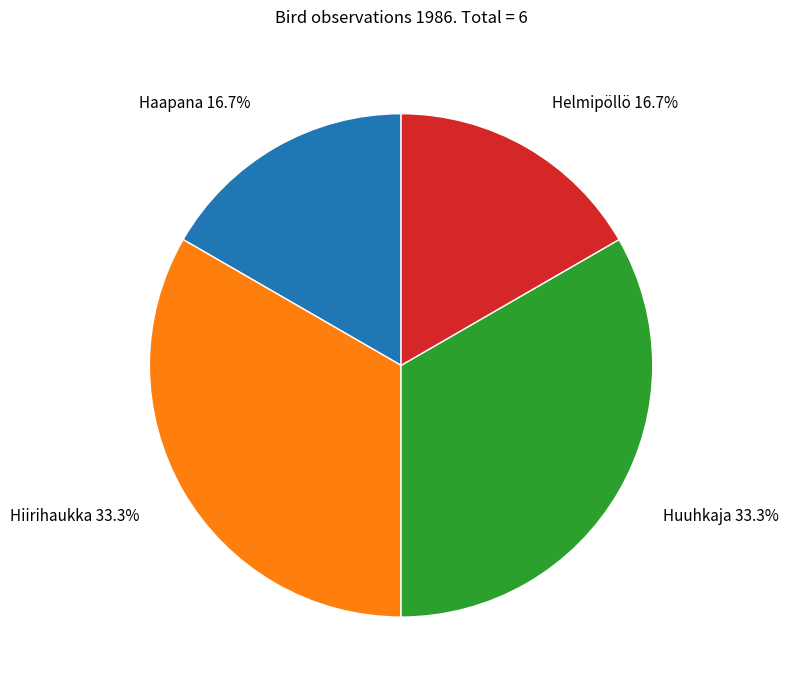

How much of the chart is everything except Helmipöllö?

83.3%